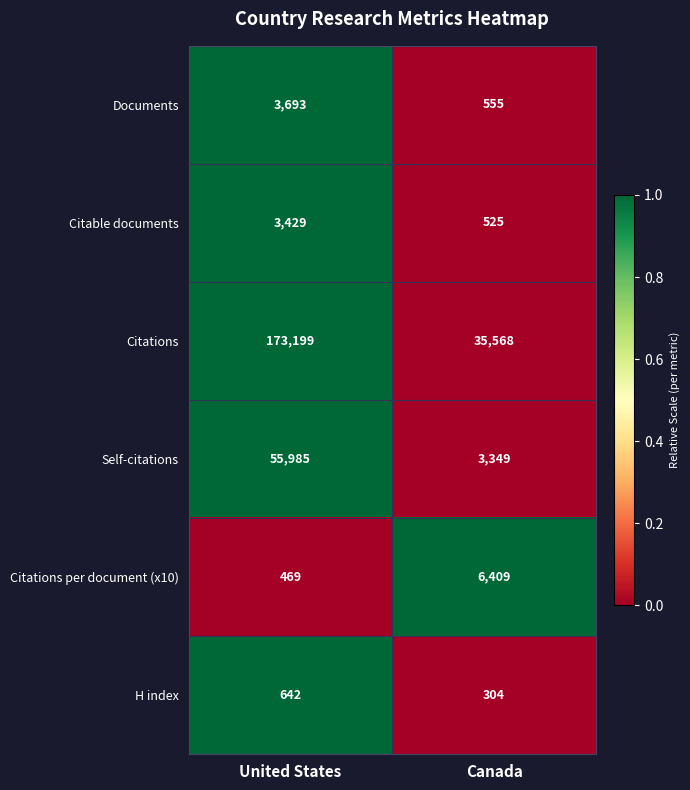

Which series has the widest spread of values?

Citations